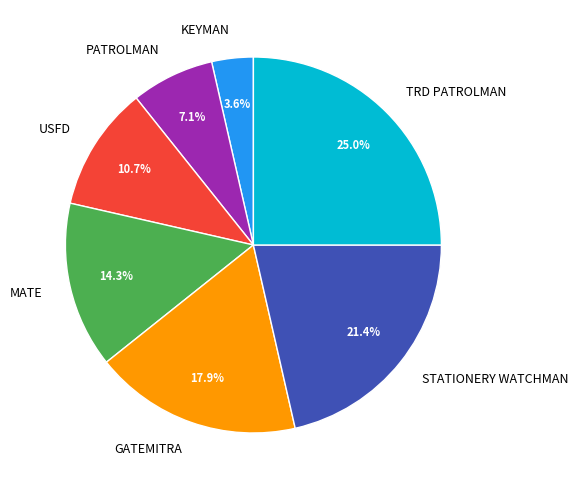

To the nearest percent, what percentage of the pie is STATIONERY WATCHMAN?

21%